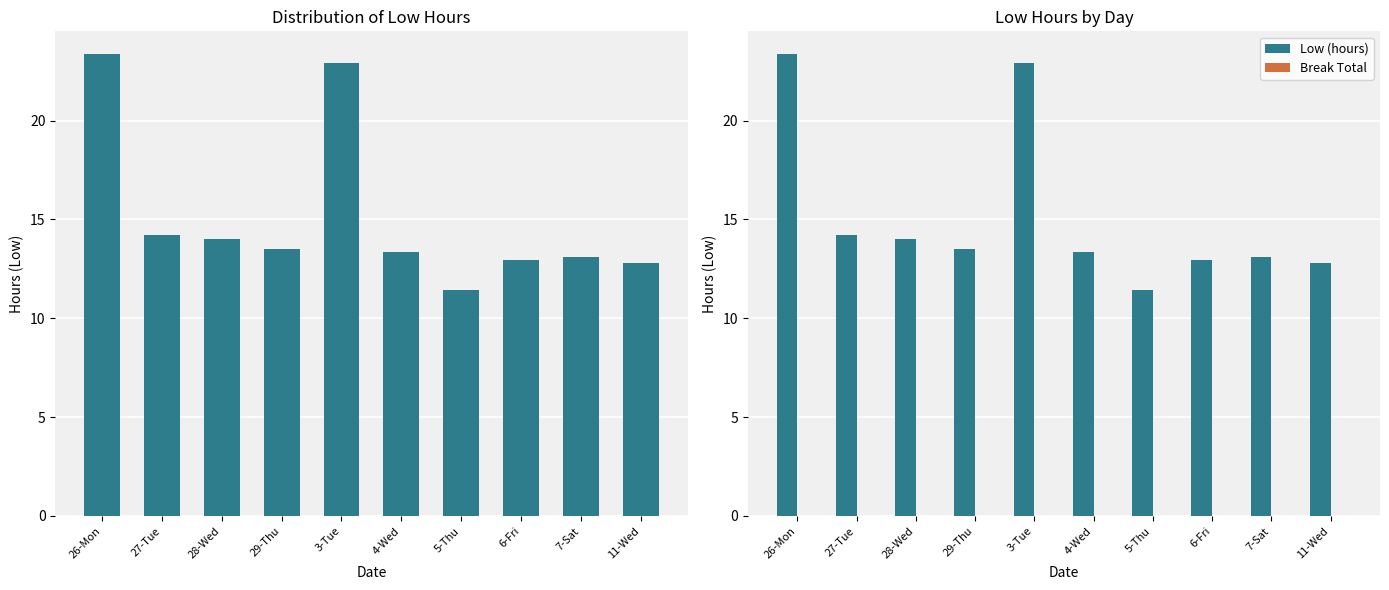

Which label corresponds to the smallest value in the chart?

26-Mon